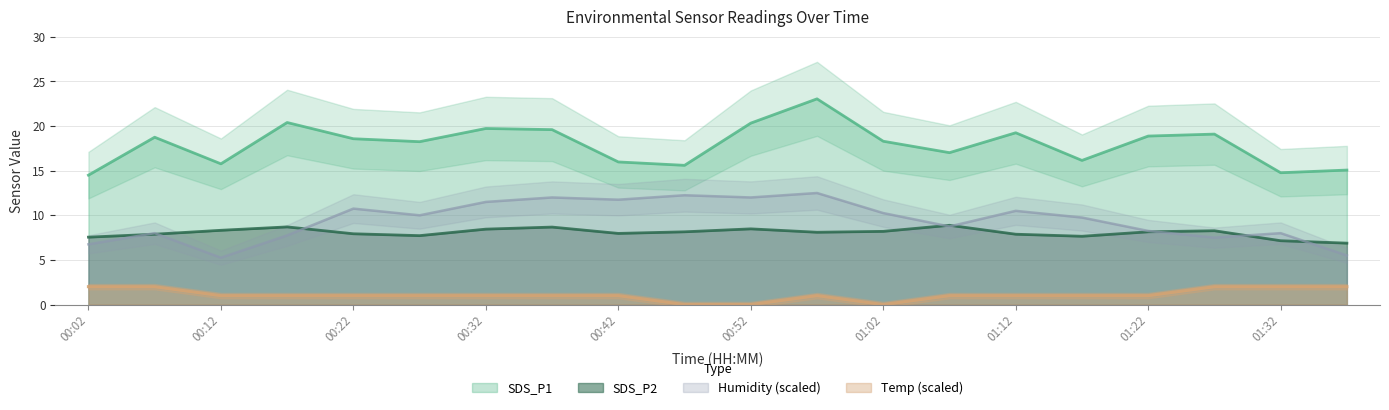

How many data points in SDS_P1 are above 18?

12